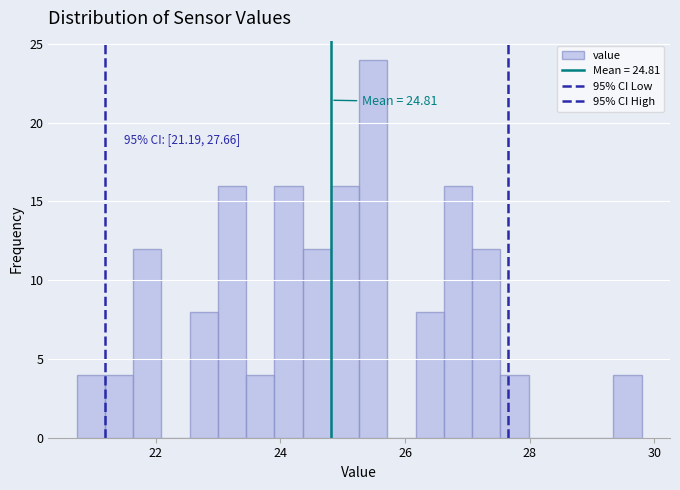

Around what value on the x-axis is the tallest bar? Give the approximate position of its centre, as read against the axis.

25.4